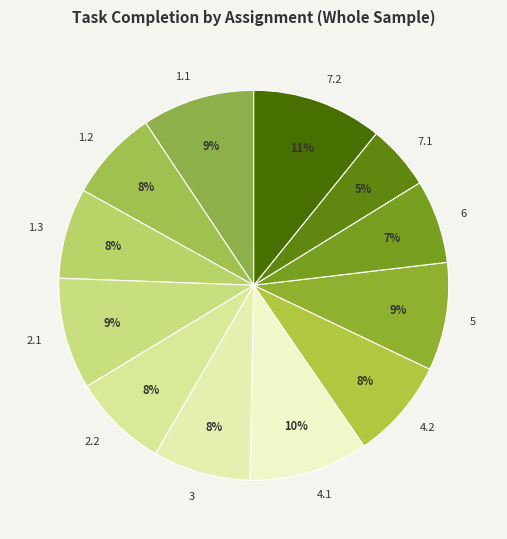

Which slice is the smallest?

7.1